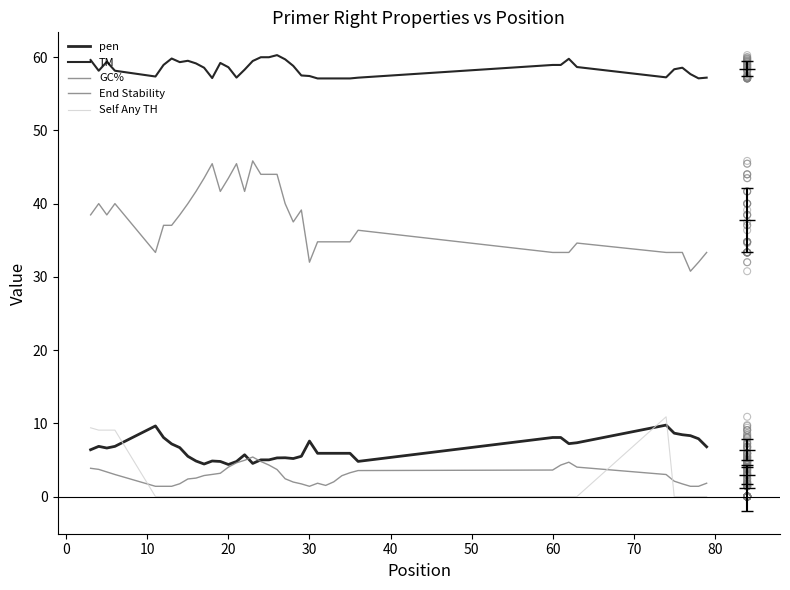

Which series has the largest Y range (max minus min)?

PRIMER_RIGHT_0_GC_PERCENT